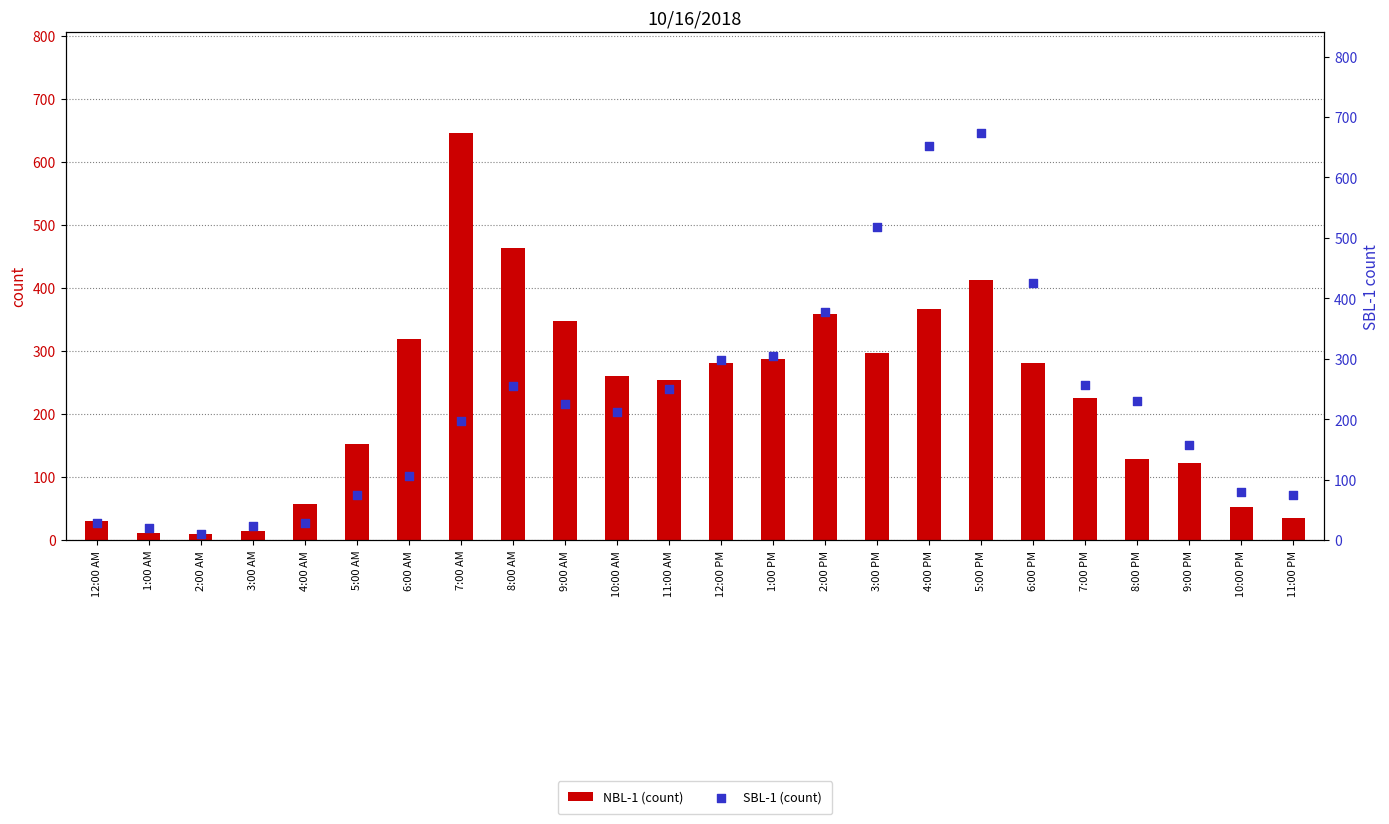

Which series contains the highest Y value?

SBL-1 (count)